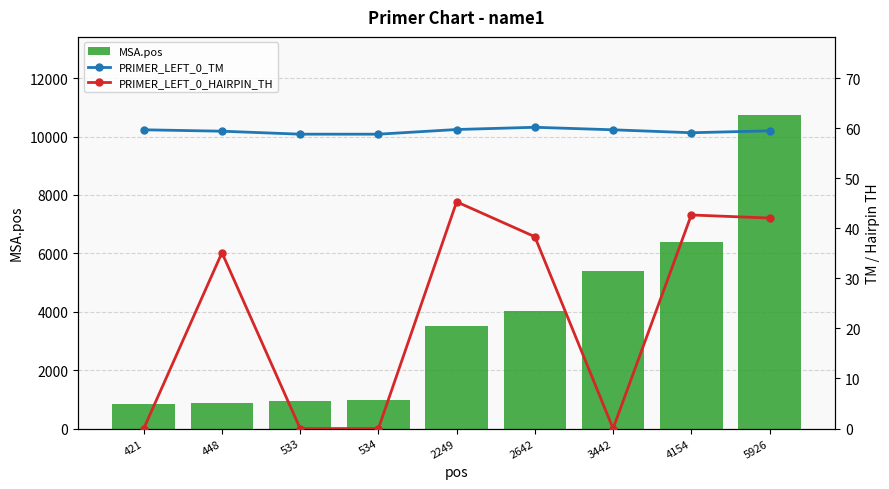

At 448, list the series in order from largest to smallest.

MSA.pos, PRIMER_LEFT_0_TM, PRIMER_LEFT_0_HAIRPIN_TH